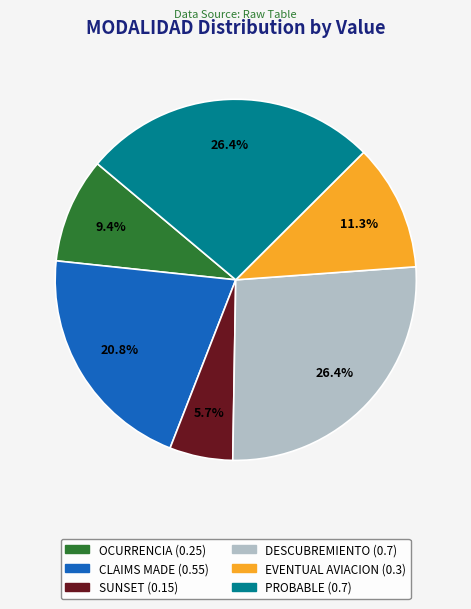

Count the number of slices in the pie.

6